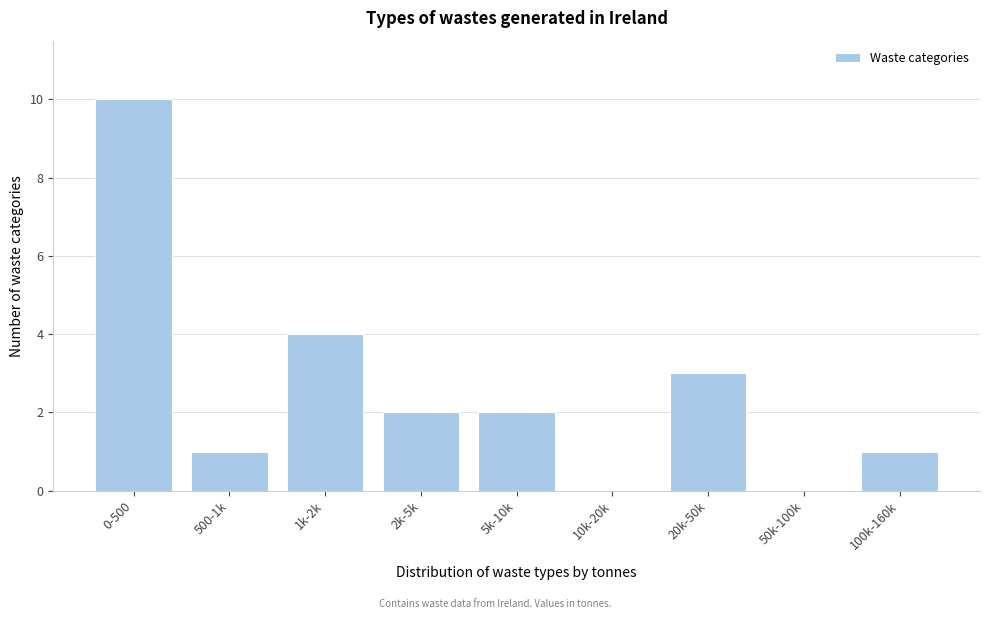

Reading left to right, what are all the values shown in this chart?

0-500=10	500-1k=1	1k-2k=4	2k-5k=2	5k-10k=2	10k-20k=0	20k-50k=3	50k-100k=0	100k-160k=1